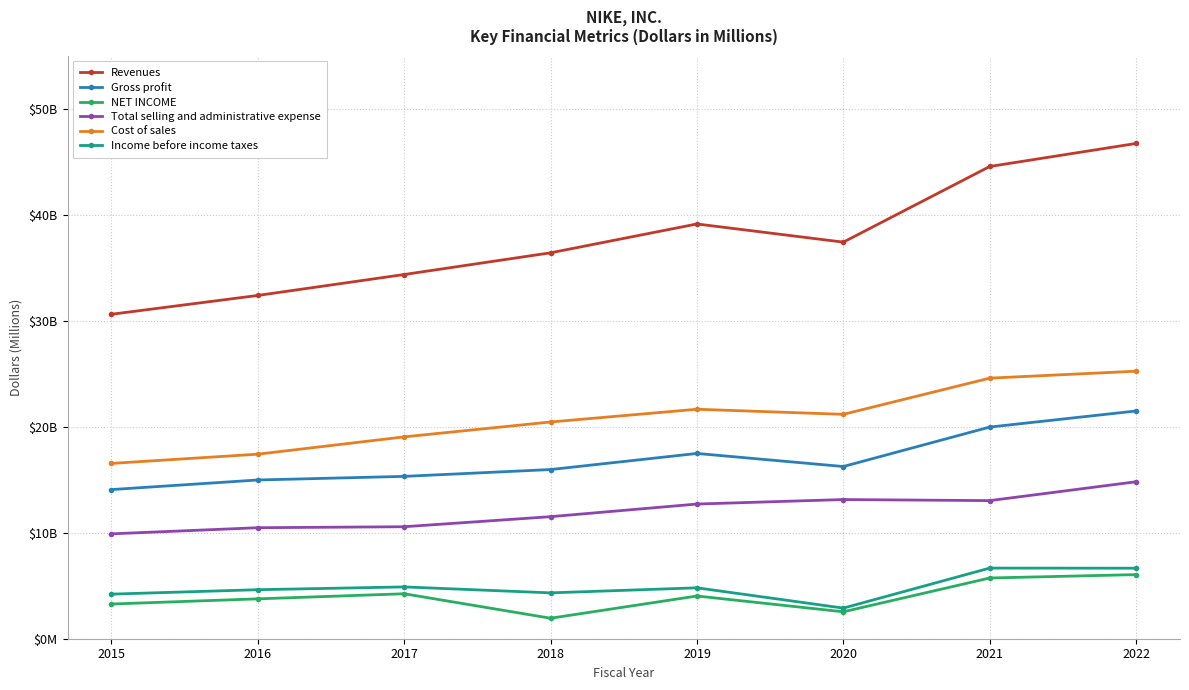

What is the value of the Cost of sales point at the 4th from the left?

20441